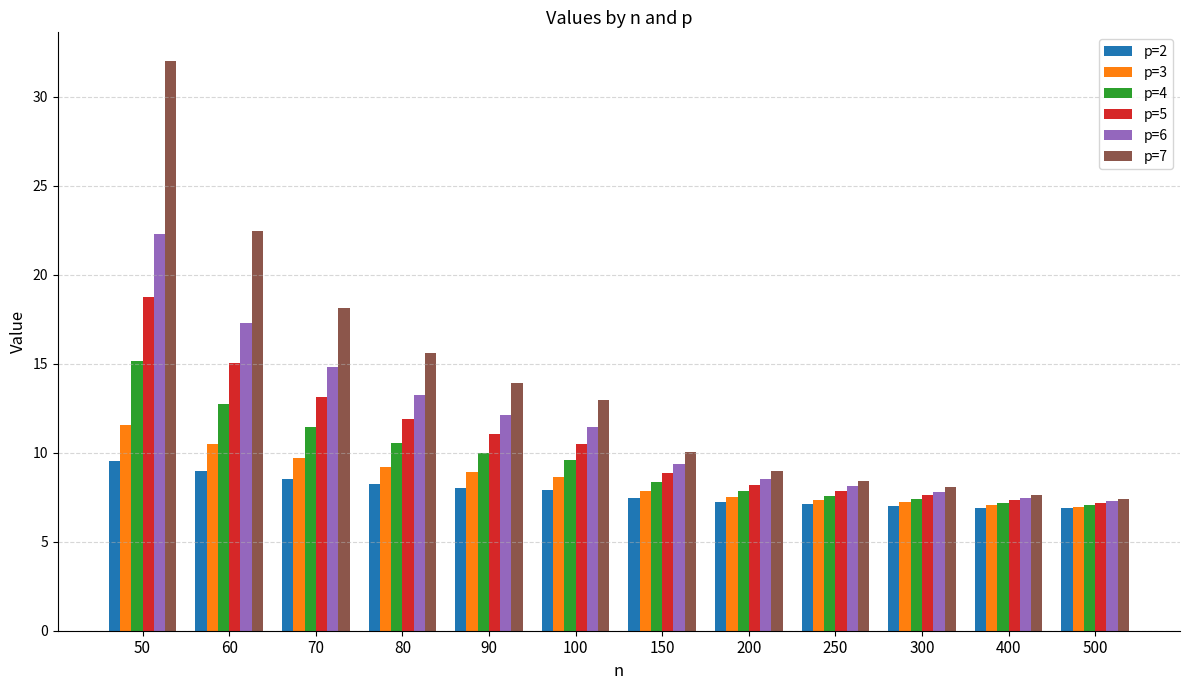

What is the difference between the highest and lowest values at 200?

1.8